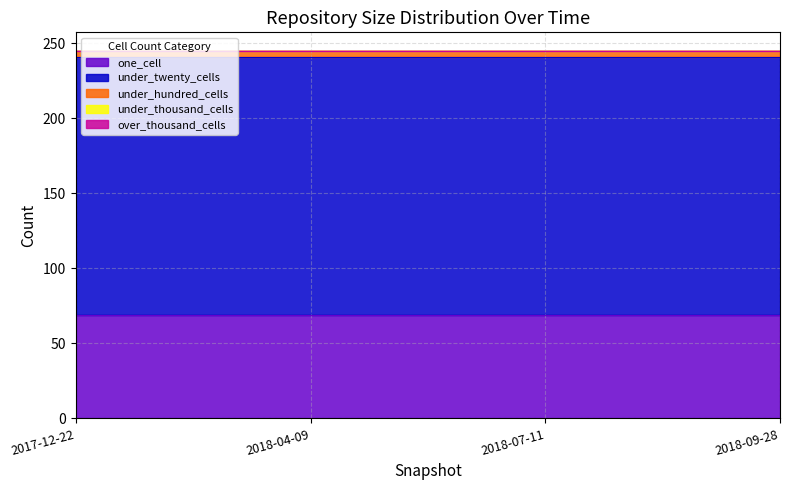

The one_cell series shows 31 at 2018-04-09. True or false?

False